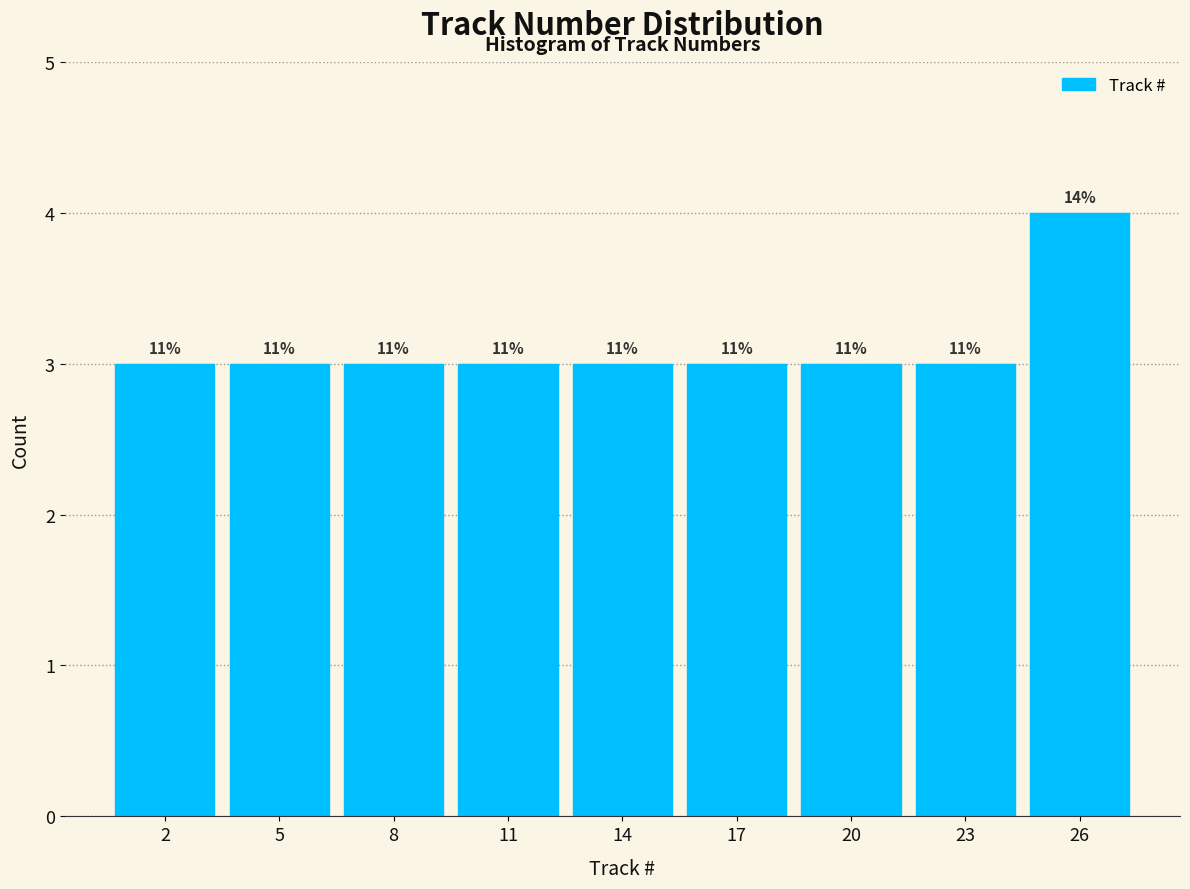

How many bars are there in total?

9